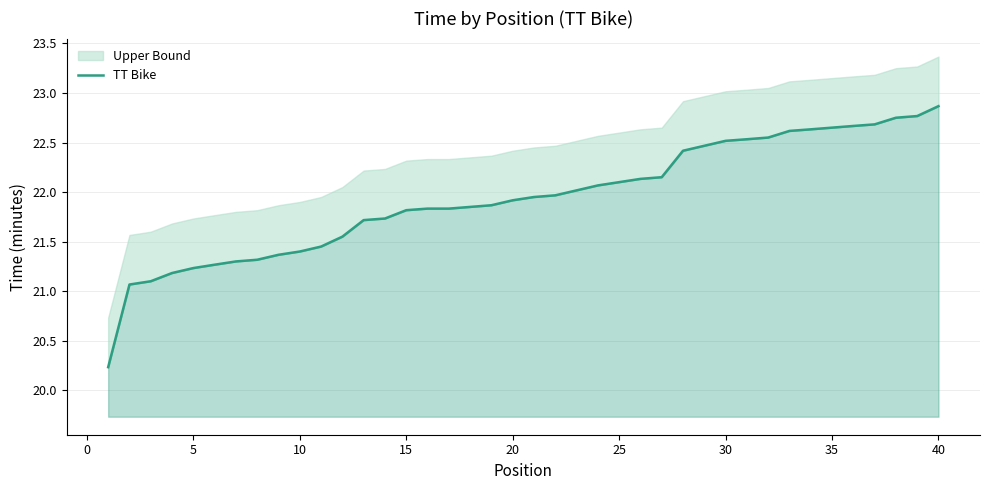

Count the number of categories in the chart.

40